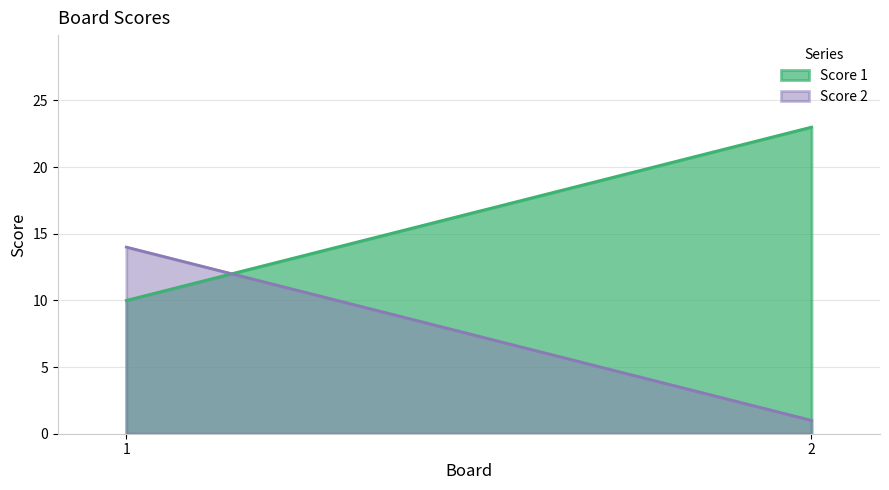

What is the value of the Score 2 point at the 1st from the left?

14